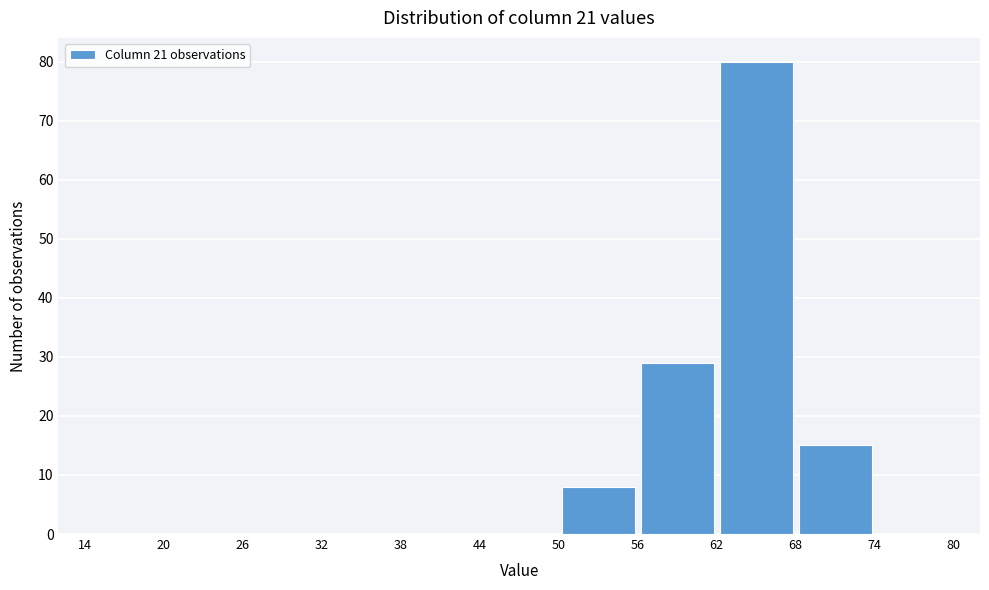

Reading left to right, transcribe this chart: for each bar, give the range it covers on the x-axis and its height. The values are not printed on the chart, so give them approximately, as read against the axis.

14 to 20: 0
20 to 26: 0
26 to 32: 0
32 to 38: 0
38 to 44: 0
44 to 50: 0
50 to 56: 8
56 to 62: 29
62 to 68: 80
68 to 74: 15
74 to 80: 0